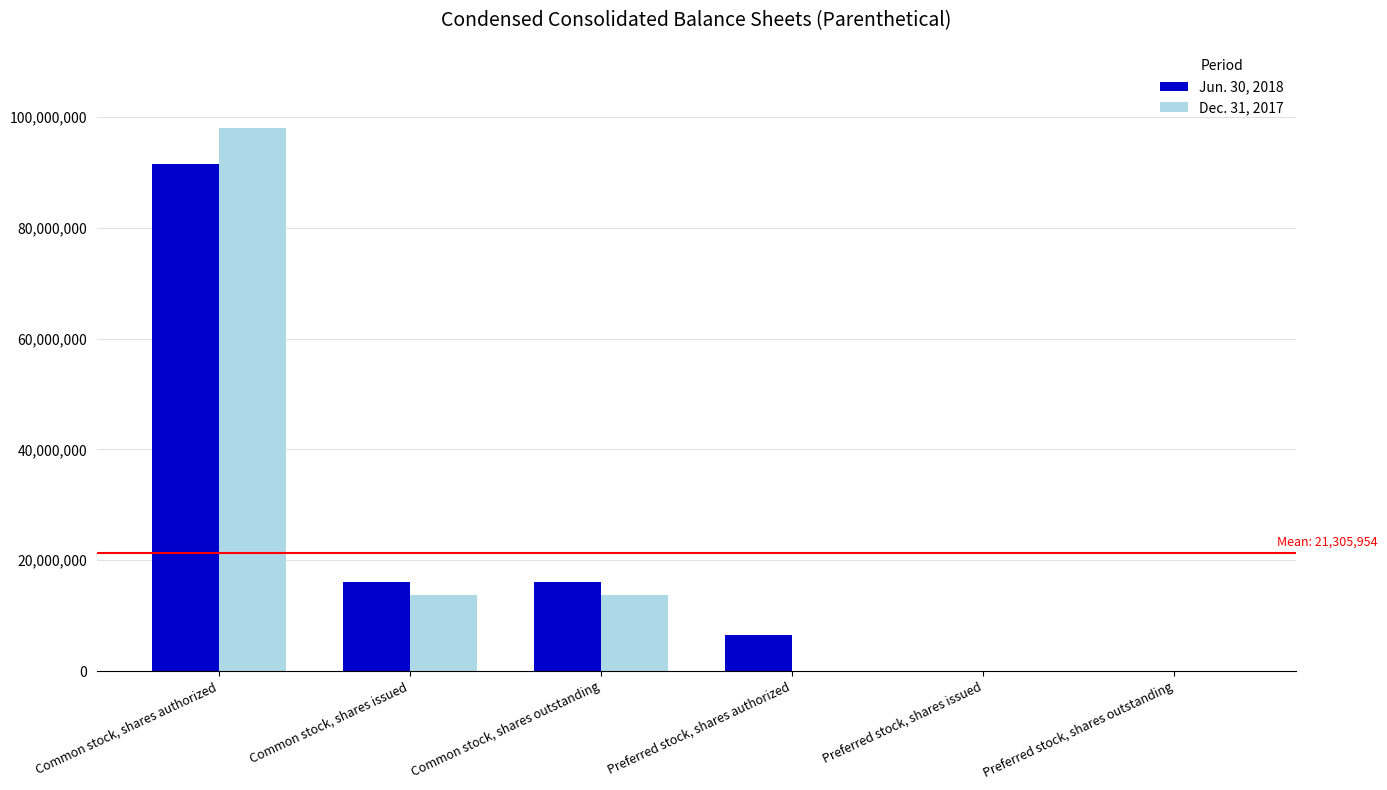

What is the sum of the Jun. 30, 2018 values at Preferred stock, shares authorized and Common stock, shares issued?

22523872